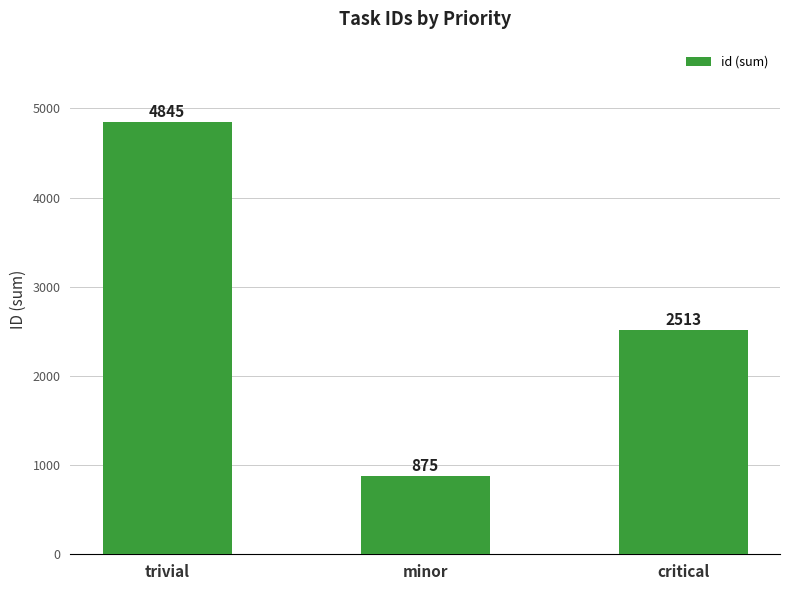

How many data points does each series have?

3